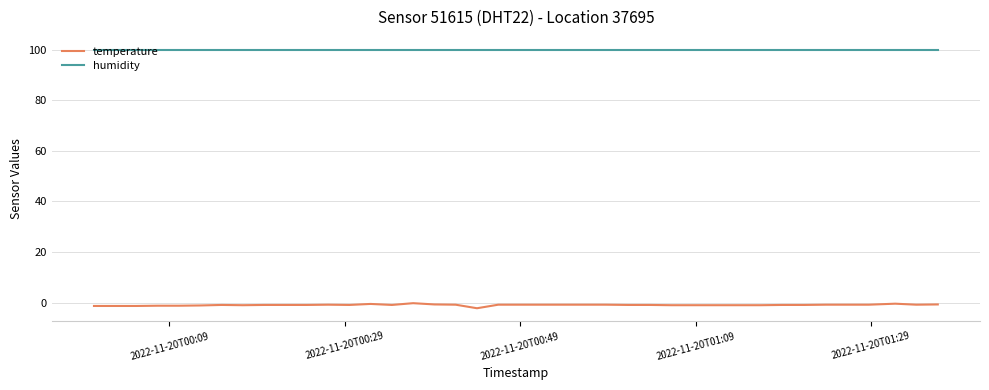

Rank the series by their average value, from lowest to highest.

temperature, humidity